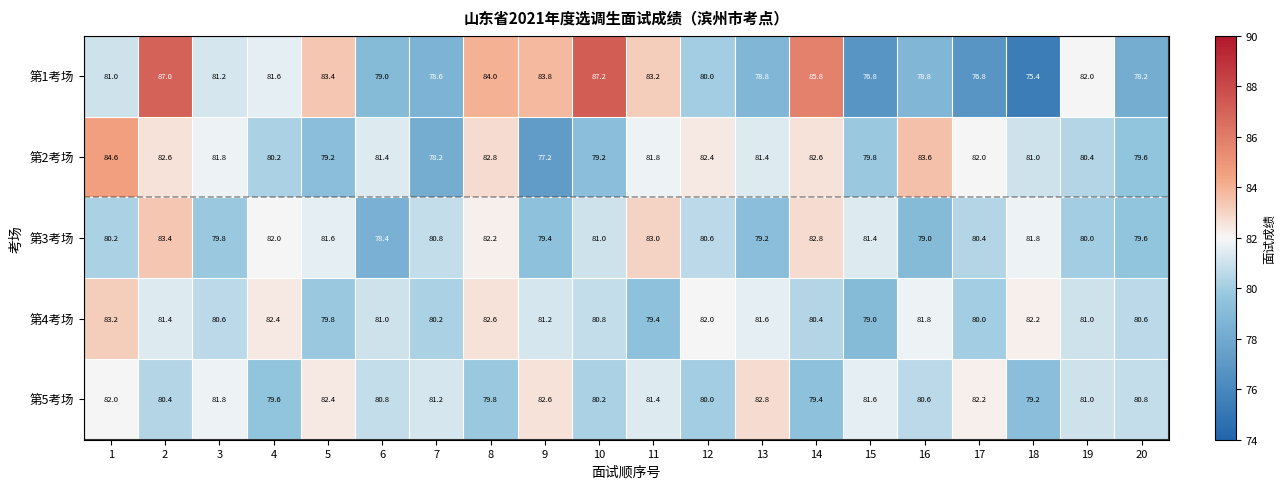

The value of 第5考场 at 8 is 141.0. True or false?

False